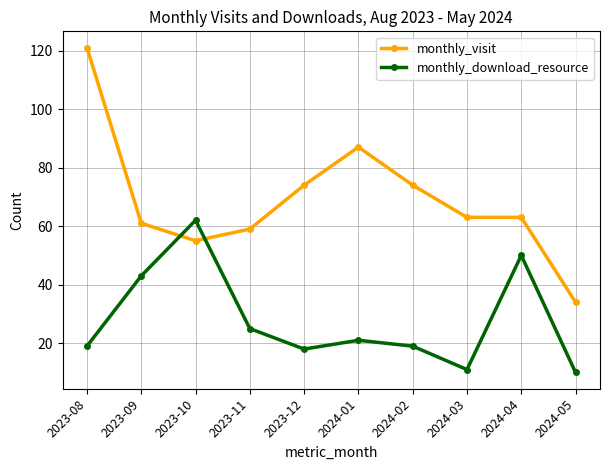

What is the average value of the monthly_download_resource series?

28